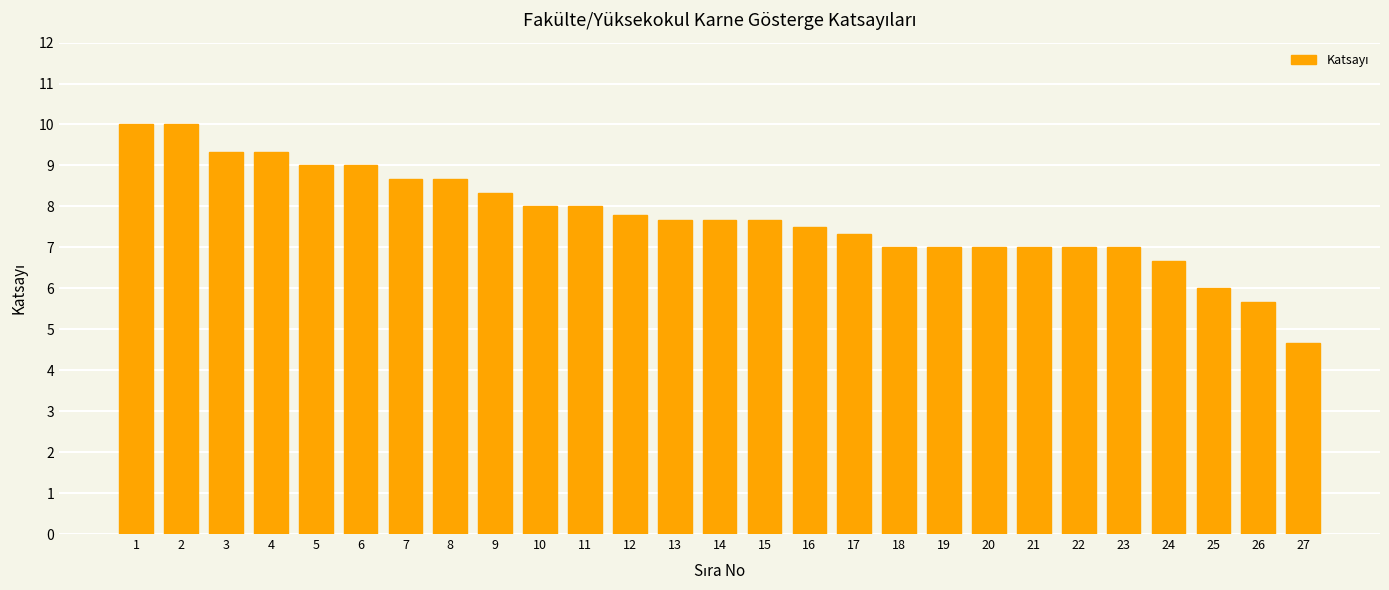

What is the minimum value shown in the chart?

4.7